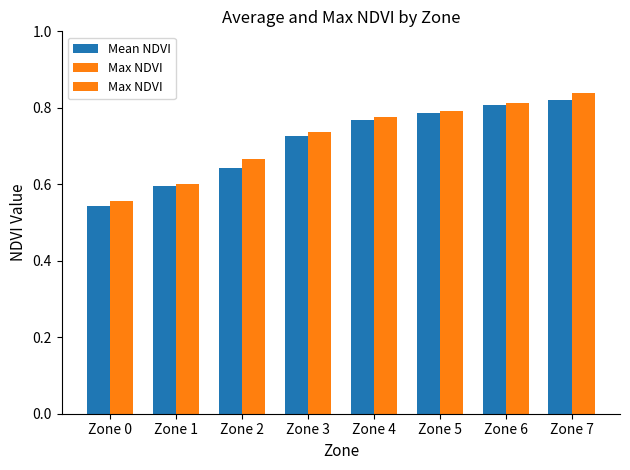

Rank the categories by Max NDVI value from highest to lowest.

Zone 7, Zone 6, Zone 5, Zone 4, Zone 3, Zone 2, Zone 1, Zone 0